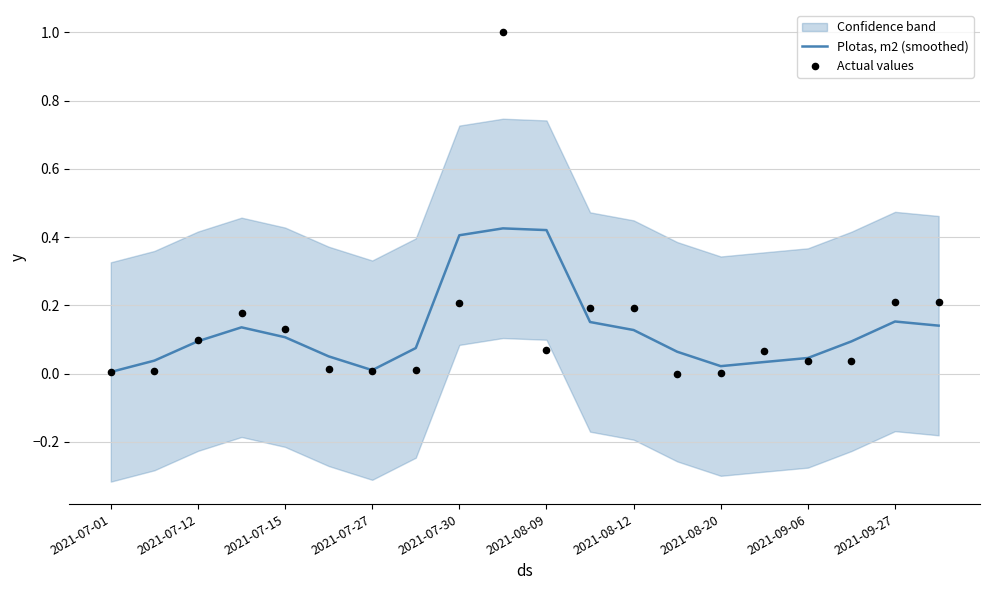

Which series has the widest spread of Y values?

Actual values